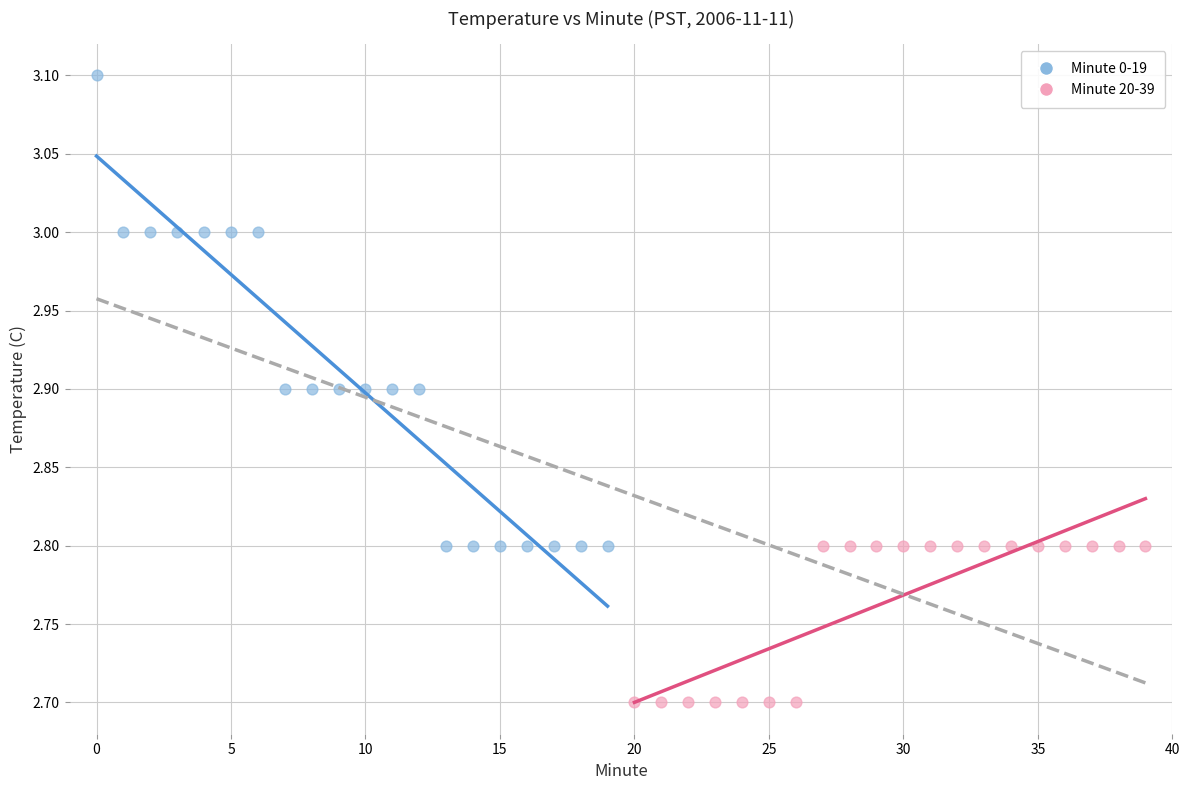

Which series contains the highest Y value?

Minute 0-19